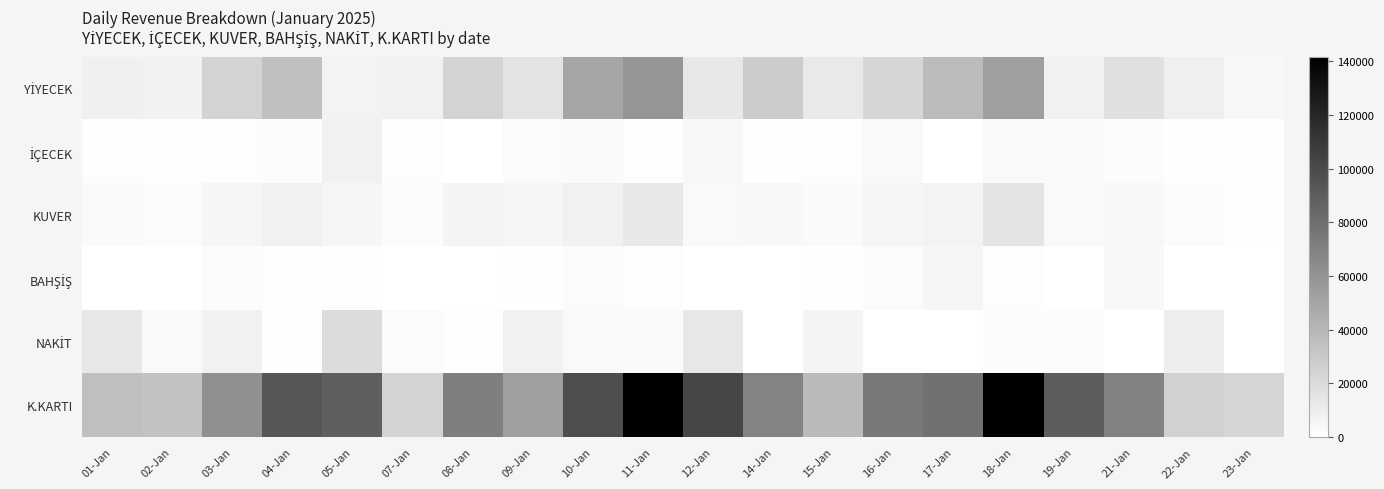

Rank the series at 21-Jan from highest to lowest value.

K.KARTI, YİYECEK, KUVER, BAHŞİŞ, İÇECEK, NAKİT